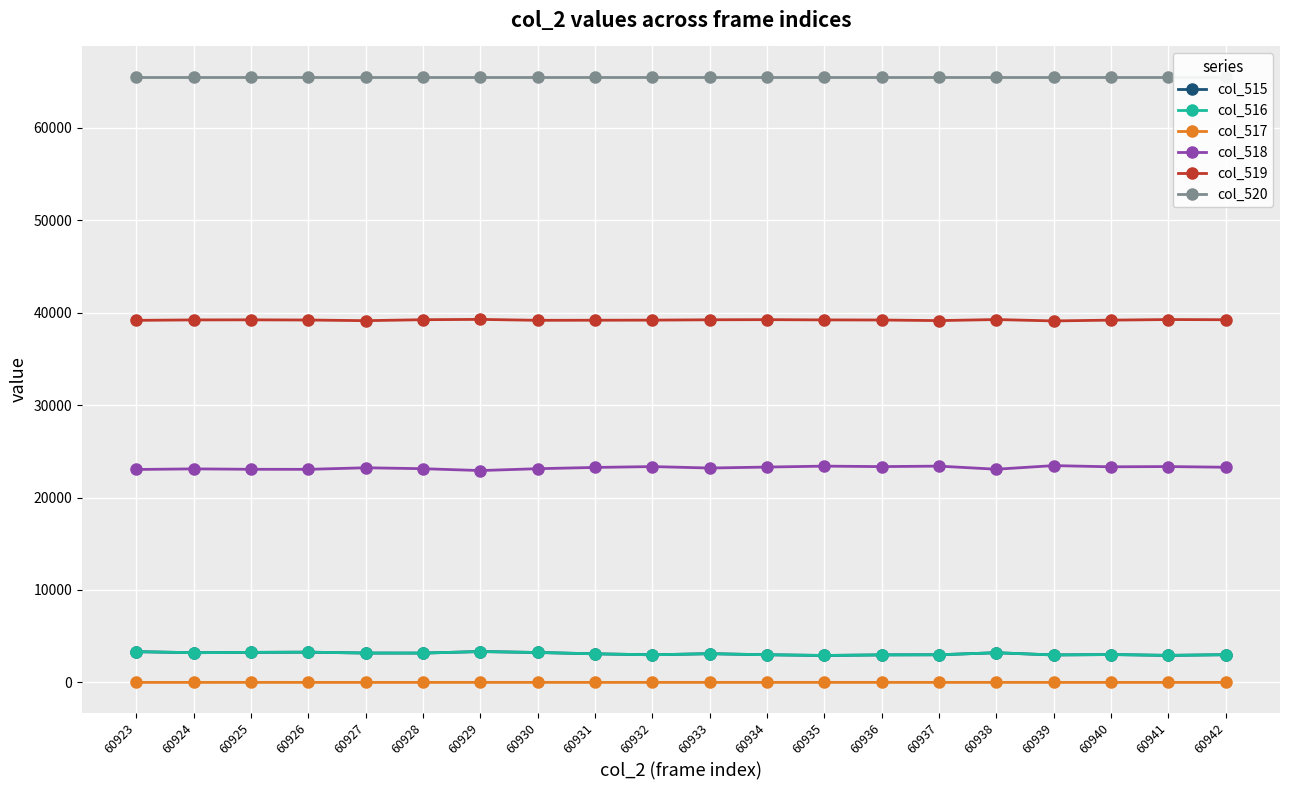

True or false: col_518 and col_519 cross at least once.

False